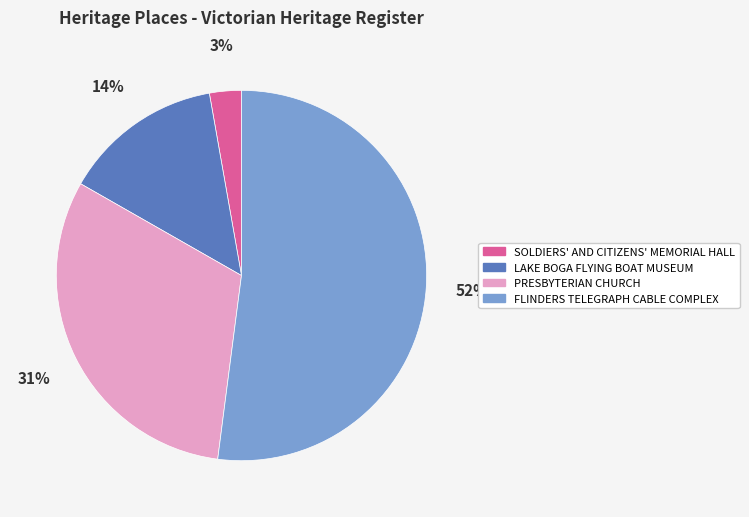

True or false: LAKE BOGA FLYING BOAT MUSEUM accounts for 3% of the total.

False